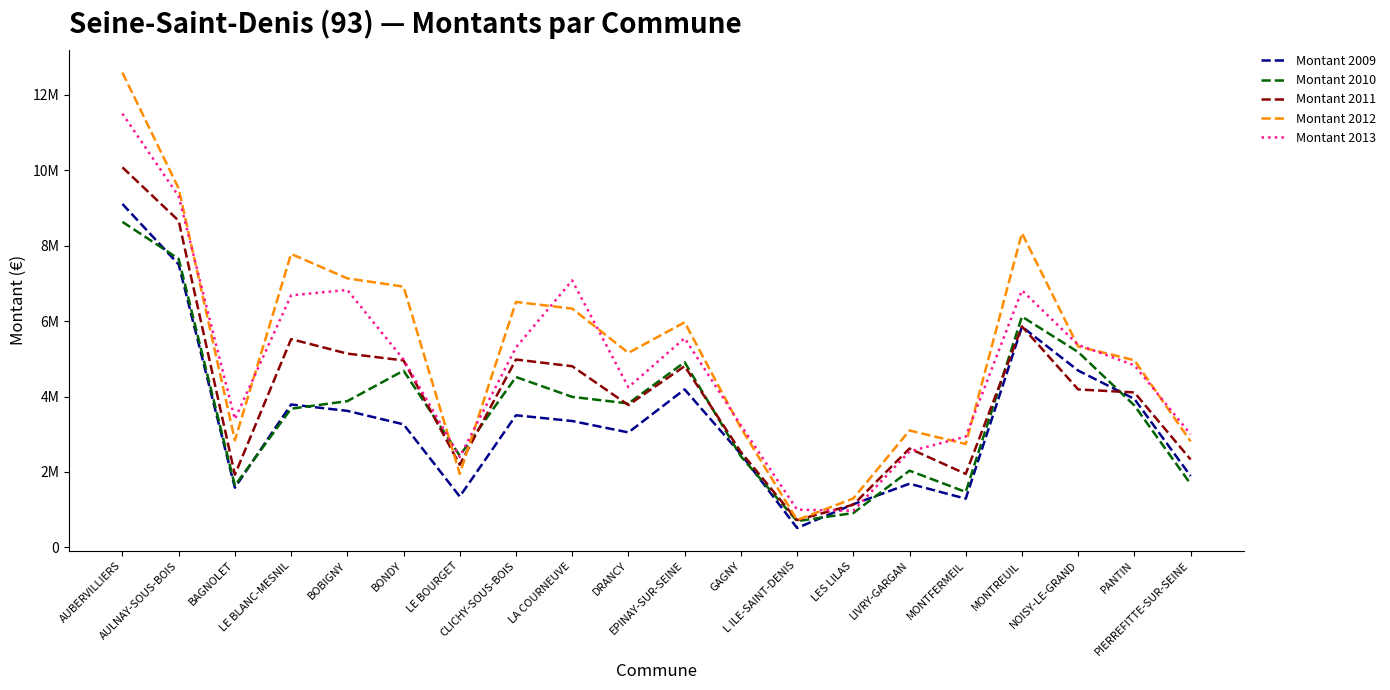

Reading right to left, what are all the values shown in this chart?

Montant 2009: PIERREFITTE-SUR-SEINE=1891810	PANTIN=3937492	NOISY-LE-GRAND=4689670	MONTREUIL=5851821	MONTFERMEIL=1291793	LIVRY-GARGAN=1689142	LES LILAS=1144177	L ILE-SAINT-DENIS=515231	GAGNY=2477137	EPINAY-SUR-SEINE=4189837	DRANCY=3049400	LA COURNEUVE=3351414	CLICHY-SOUS-BOIS=3504005	LE BOURGET=1349871	BONDY=3263568	BOBIGNY=3621038	LE BLANC-MESNIL=3789739	BAGNOLET=1583912	AULNAY-SOUS-BOIS=7503209	AUBERVILLIERS=9106419
Montant 2010: PIERREFITTE-SUR-SEINE=1681890	PANTIN=3764145	NOISY-LE-GRAND=5180834	MONTREUIL=6121020	MONTFERMEIL=1471058	LIVRY-GARGAN=2034732	LES LILAS=911480	L ILE-SAINT-DENIS=698018	GAGNY=2415217	EPINAY-SUR-SEINE=4911031	DRANCY=3817913	LA COURNEUVE=3991776	CLICHY-SOUS-BOIS=4518016	LE BOURGET=2432791	BONDY=4686976	BOBIGNY=3878666	LE BLANC-MESNIL=3678562	BAGNOLET=1640421	AULNAY-SOUS-BOIS=7651787	AUBERVILLIERS=8631884
Montant 2011: PIERREFITTE-SUR-SEINE=2331324	PANTIN=4109785	NOISY-LE-GRAND=4189075	MONTREUIL=5859465	MONTFERMEIL=1949973	LIVRY-GARGAN=2621817	LES LILAS=1133419	L ILE-SAINT-DENIS=723398	GAGNY=2530137	EPINAY-SUR-SEINE=4806353	DRANCY=3774851	LA COURNEUVE=4804230	CLICHY-SOUS-BOIS=4981921	LE BOURGET=2191975	BONDY=4958008	BOBIGNY=5139537	LE BLANC-MESNIL=5523085	BAGNOLET=1927926	AULNAY-SOUS-BOIS=8662579	AUBERVILLIERS=10078318
Montant 2012: PIERREFITTE-SUR-SEINE=2810496	PANTIN=4963855	NOISY-LE-GRAND=5327842	MONTREUIL=8334194	MONTFERMEIL=2742692	LIVRY-GARGAN=3100740	LES LILAS=1298284	L ILE-SAINT-DENIS=726364	GAGNY=3170507	EPINAY-SUR-SEINE=5969067	DRANCY=5159126	LA COURNEUVE=6332565	CLICHY-SOUS-BOIS=6509165	LE BOURGET=1950601	BONDY=6915300	BOBIGNY=7133856	LE BLANC-MESNIL=7781927	BAGNOLET=2840353	AULNAY-SOUS-BOIS=9517937	AUBERVILLIERS=12589302
Montant 2013: PIERREFITTE-SUR-SEINE=2999451	PANTIN=4828921	NOISY-LE-GRAND=5371167	MONTREUIL=6816344	MONTFERMEIL=2938415	LIVRY-GARGAN=2546013	LES LILAS=971250	L ILE-SAINT-DENIS=1001443	GAGNY=3240145	EPINAY-SUR-SEINE=5548581	DRANCY=4246795	LA COURNEUVE=7080180	CLICHY-SOUS-BOIS=5302965	LE BOURGET=2399137	BONDY=4982467	BOBIGNY=6827896	LE BLANC-MESNIL=6683268	BAGNOLET=3400804	AULNAY-SOUS-BOIS=9311806	AUBERVILLIERS=11502388